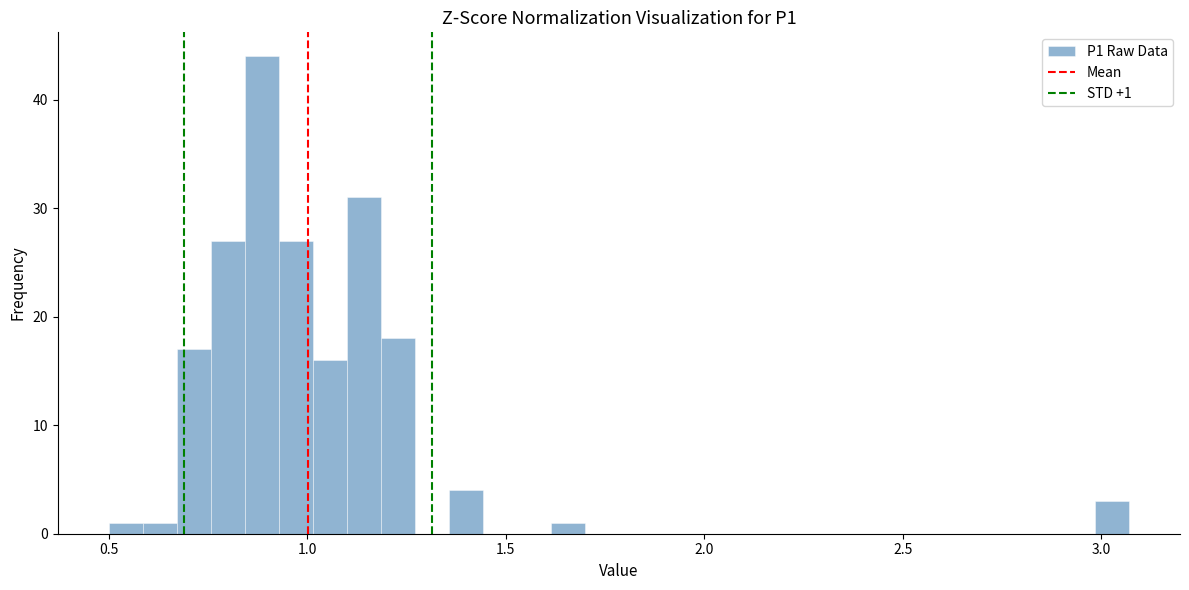

Around what value on the x-axis is the tallest bar? Give the approximate position of its centre, as read against the axis.

0.90